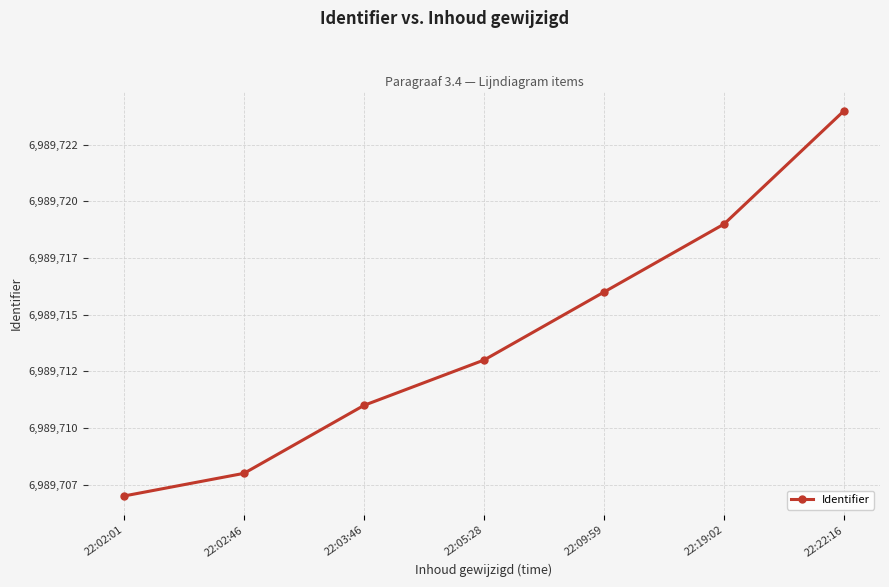

Is this an area chart (filled region under the line)?

No